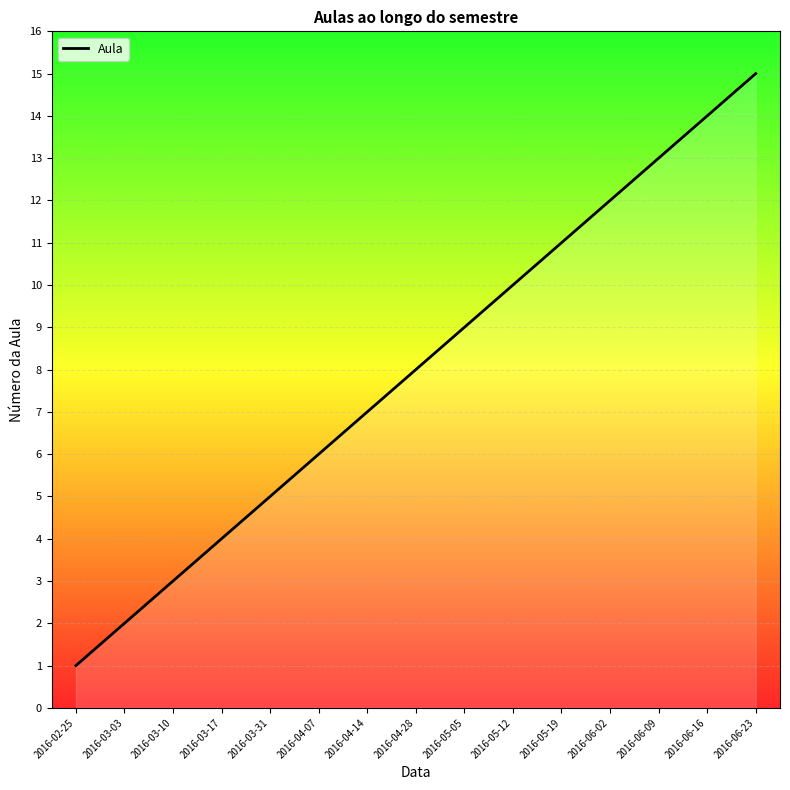

What is the change in value from 2016-04-14 to 2016-06-16?

+7